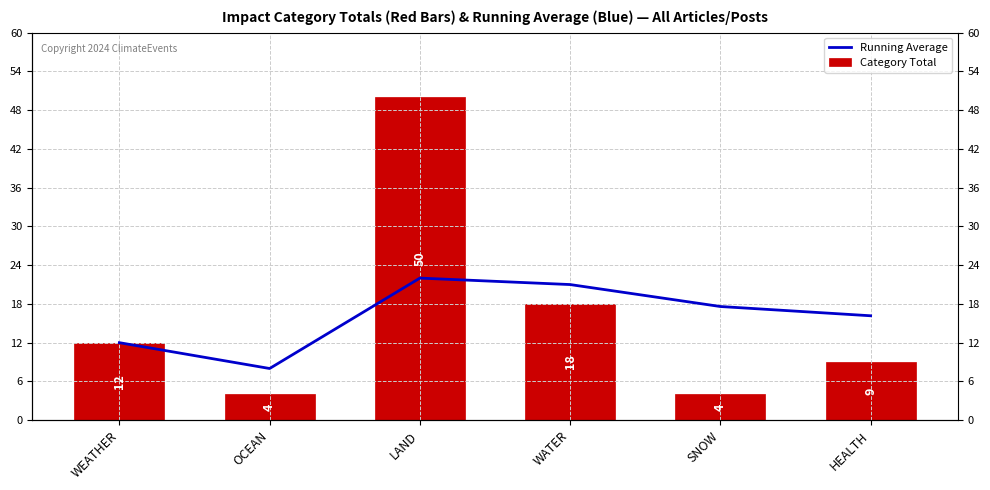

Which series has the largest range (max minus min)?

Category Total